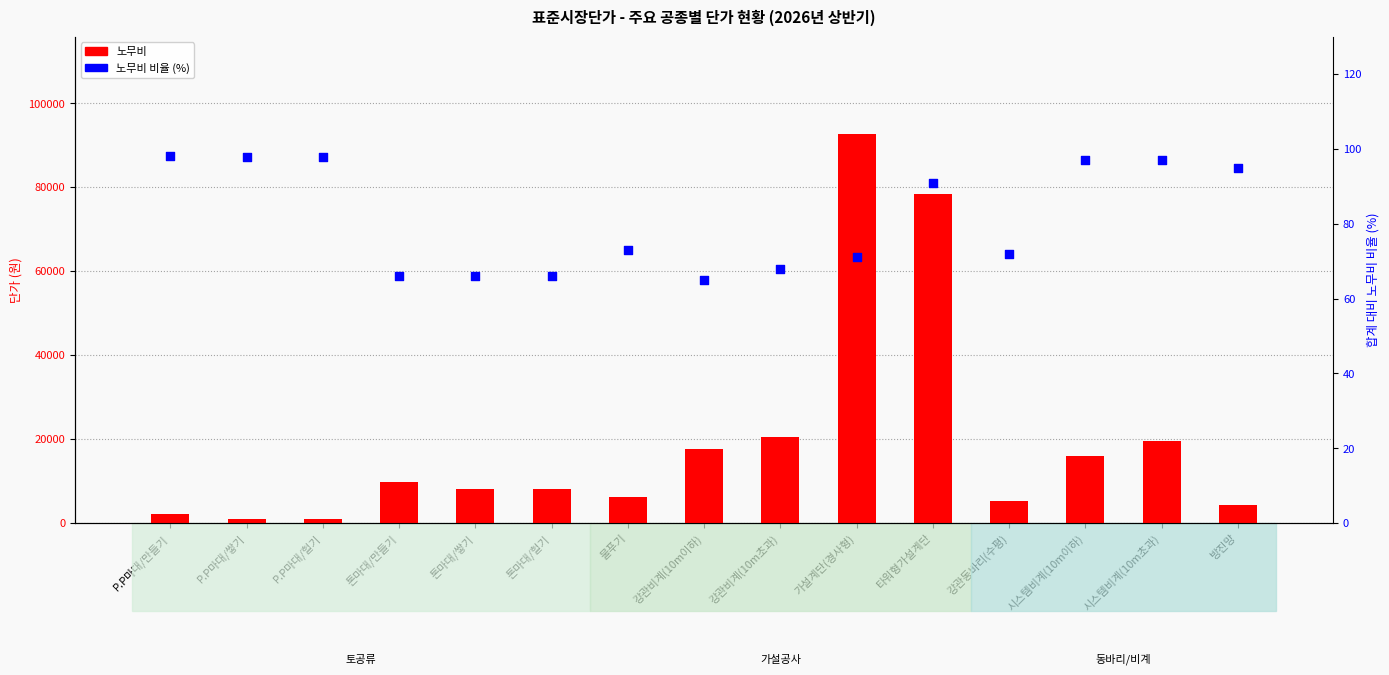

Which series reaches the maximum Y coordinate?

노무비